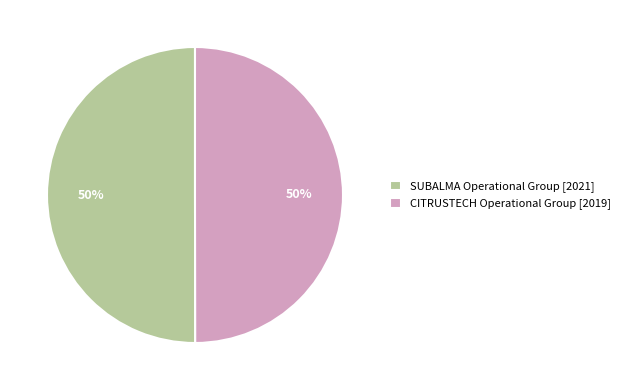

Is the sum of CITRUSTECH Operational Group [2019] and SUBALMA Operational Group [2021] greater than half?

Yes